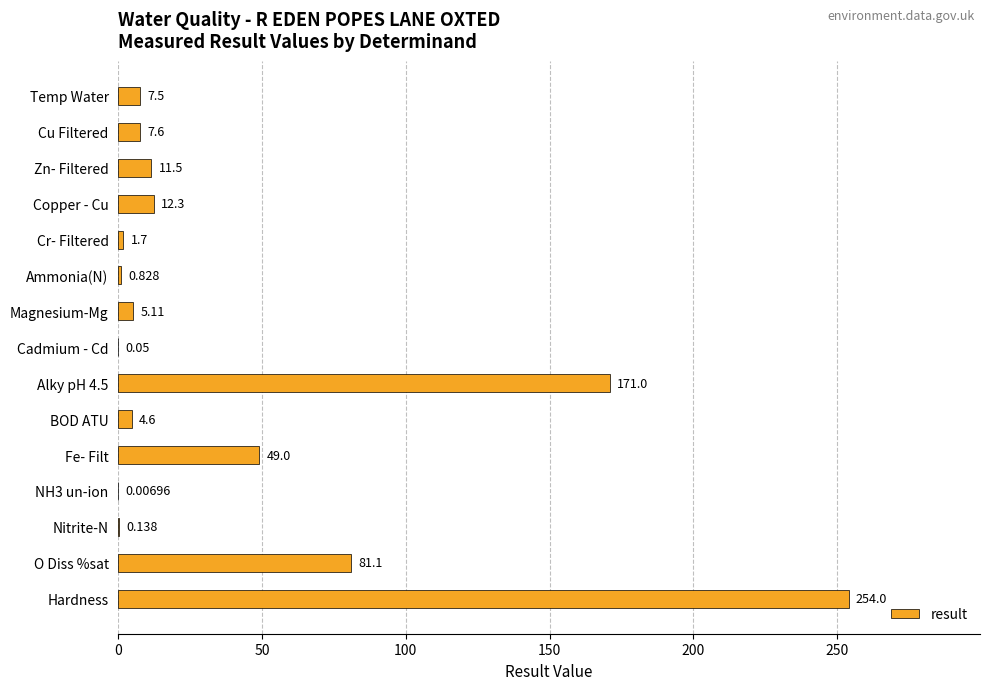

Which label corresponds to the largest value in the chart?

Hardness